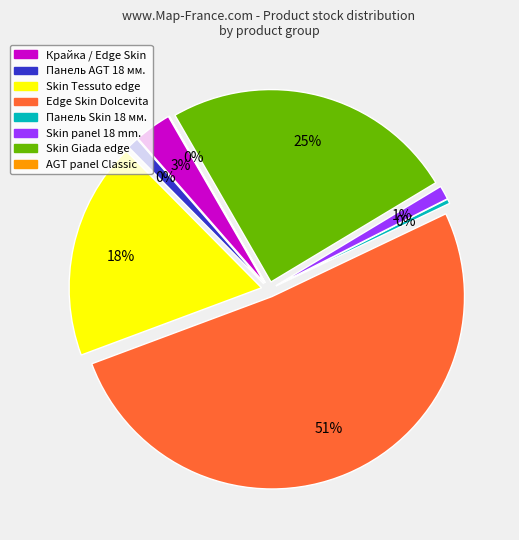

Count the number of slices in the pie.

8